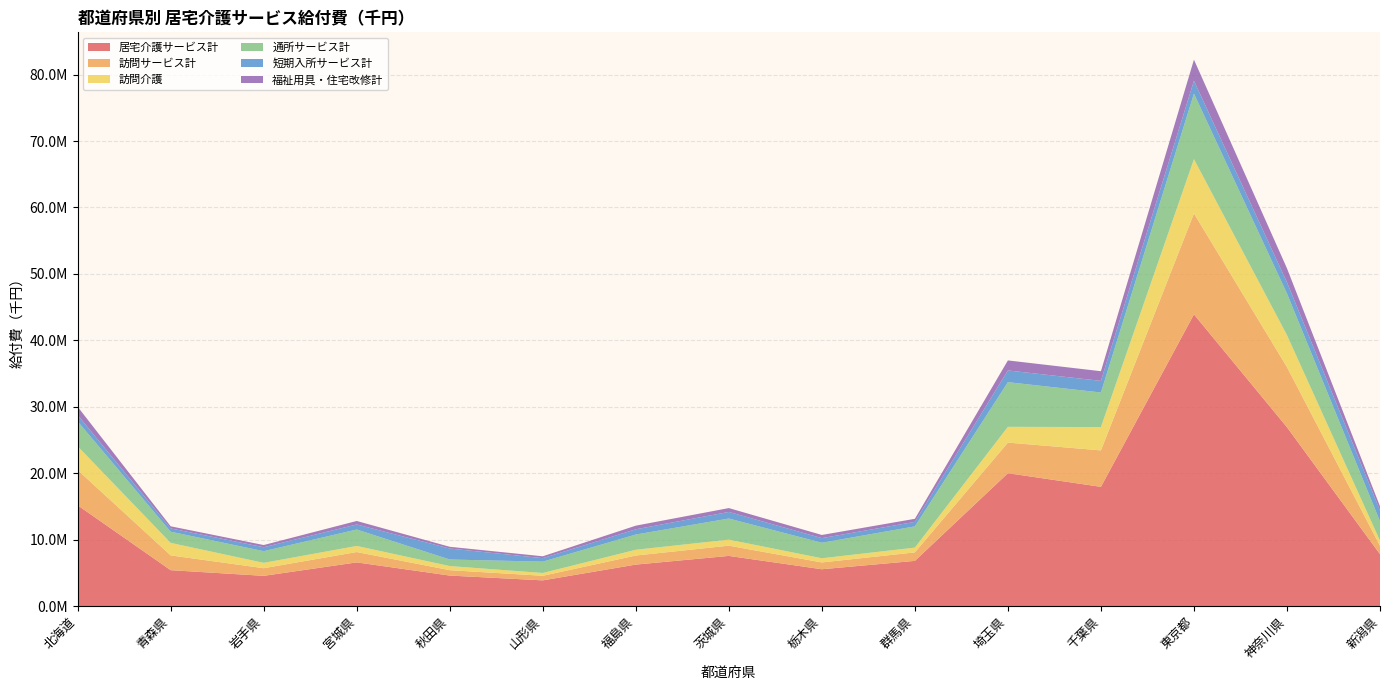

Reading left to right, extract all data points from this chart.

居宅介護サービス計: 15182219.4	5416641.0	4565046.1	6589307.1	4605320.3	3883942.1	6257186.0	7565082.4	5558475.7	6816720.1	20010472.9	17957985.6	43916087.1	26929255.7	7826058.0
訪問サービス計: 5299730.7	2224502.4	1148339.3	1558066.0	812396.7	689502.5	1364841.6	1539674.6	1022741.1	1277348.5	4606613.2	5483703.7	15181027.6	9049682.6	1256810.9
訪問介護: 3585569.4	1883697.7	807778.5	917178.9	619850.8	421806.8	867873.2	904835.5	630494.9	717637.6	2371974.8	3513884.8	8177770.6	4811057.1	773145.0
通所サービス計: 3745193.0	1681892.5	1754948.5	2470334.0	984052.0	1705564.5	2290169.2	3179792.2	2330885.4	3196345.7	6721998.3	5200012.3	9862389.1	6266652.6	2918185.8
短期入所サービス計: 950049.0	495906.5	595126.4	760612.8	1651961.8	527618.0	789295.2	991546.3	698798.8	678024.4	1761971.2	1748225.1	1937102.1	1688978.5	1633339.0
福祉用具・住宅改修計: 1245606.8	316438.6	329768.0	527213.0	262196.6	278585.6	546747.0	581224.2	475100.6	461007.6	1508919.5	1454856.5	3167452.4	2095295.6	618142.0